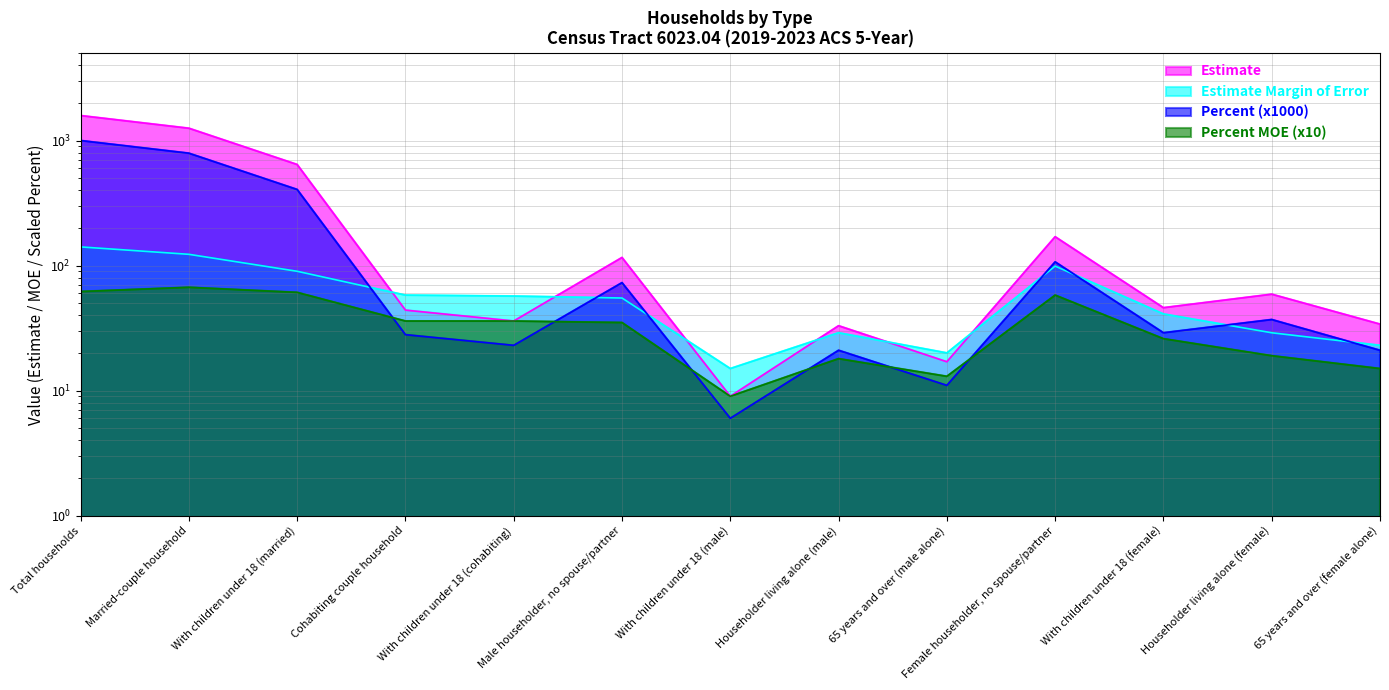

The Estimate Margin of Error series shows 86 at With children under 18 (cohabiting). True or false?

False